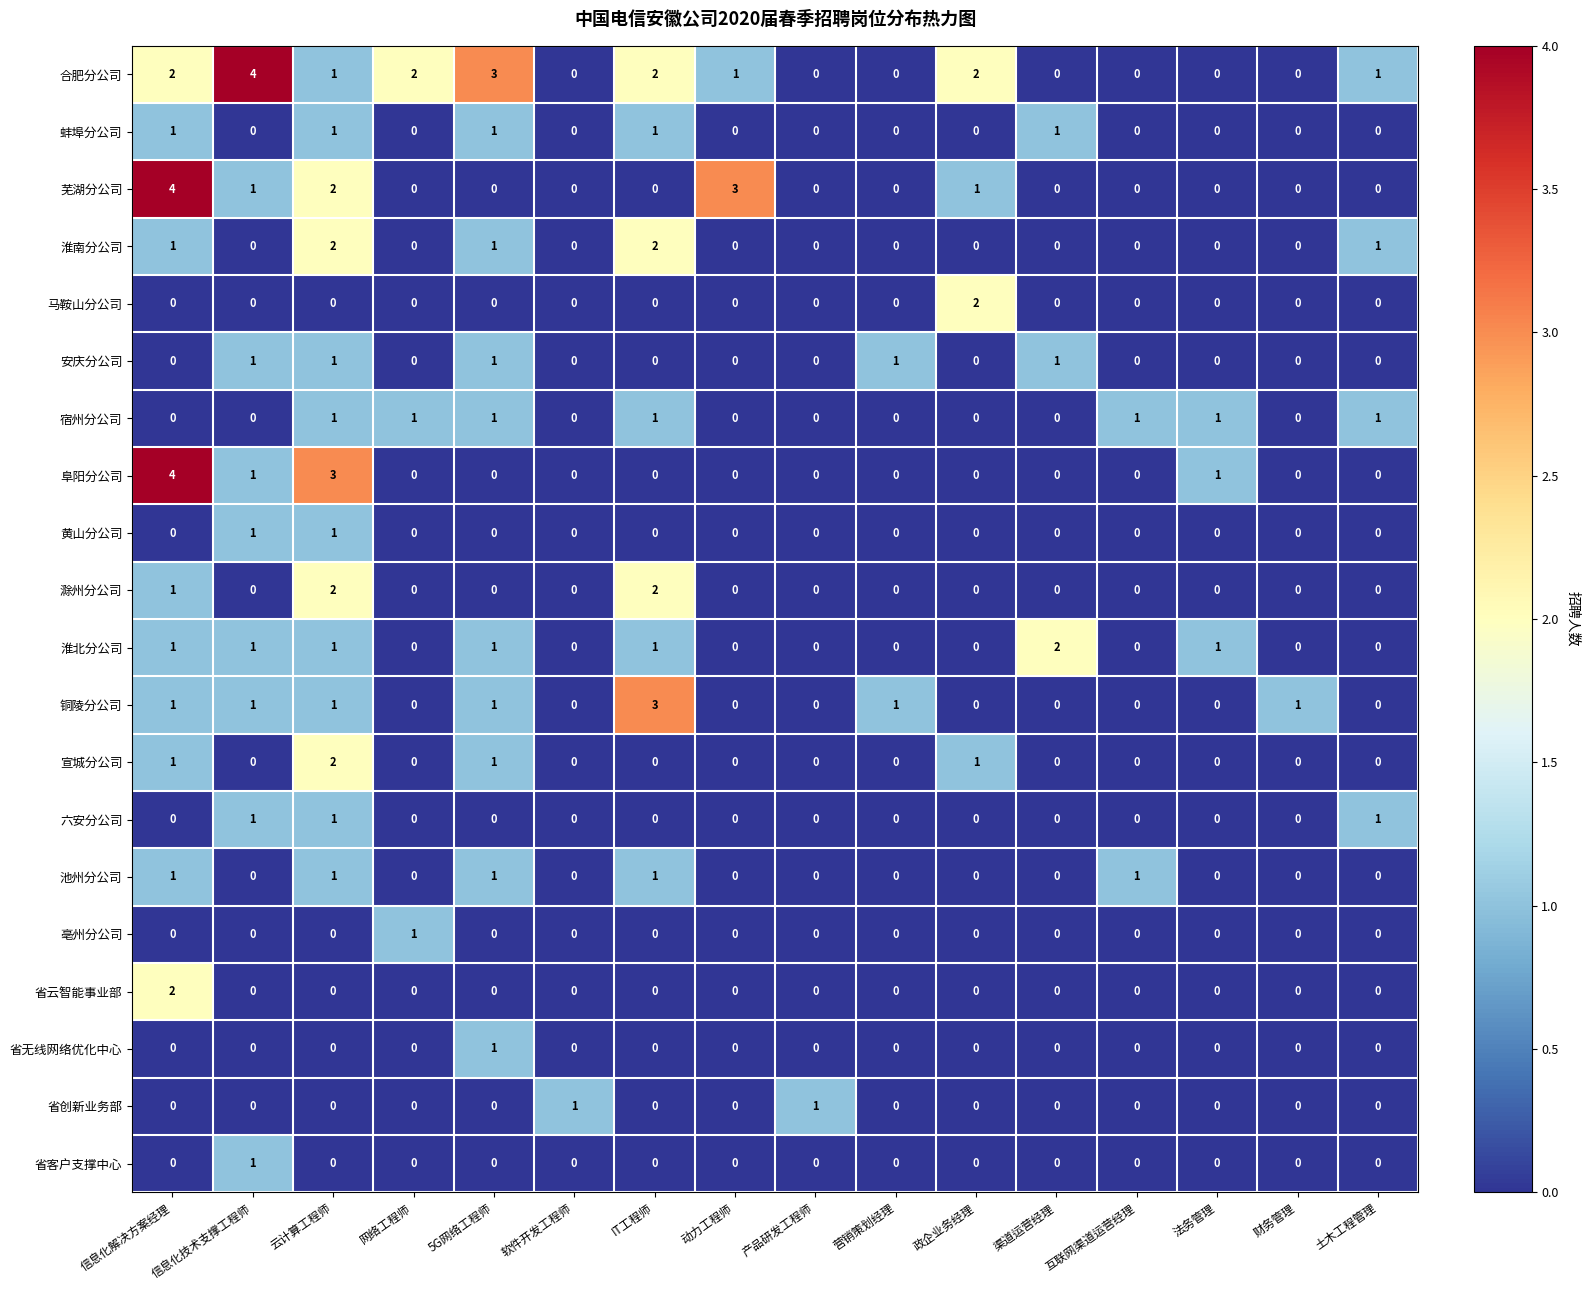

What is the maximum value shown in the chart?

4